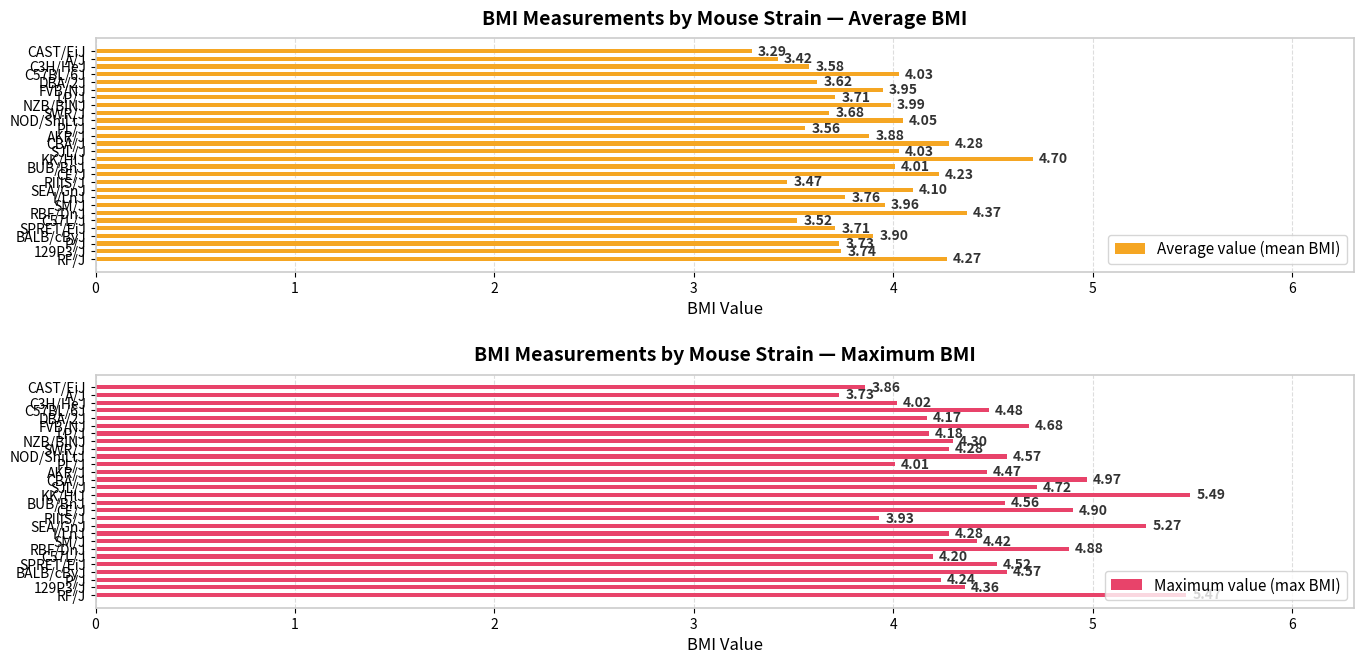

What is the difference between the second highest and minimum values in the Average value (mean BMI) series?

1.1